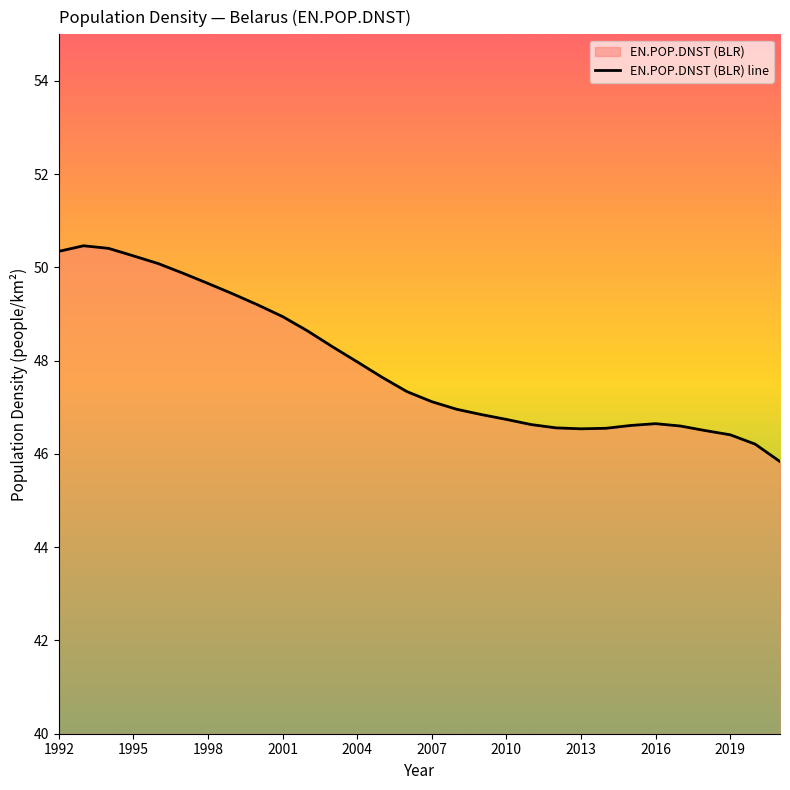

What is the smallest value displayed?

45.8